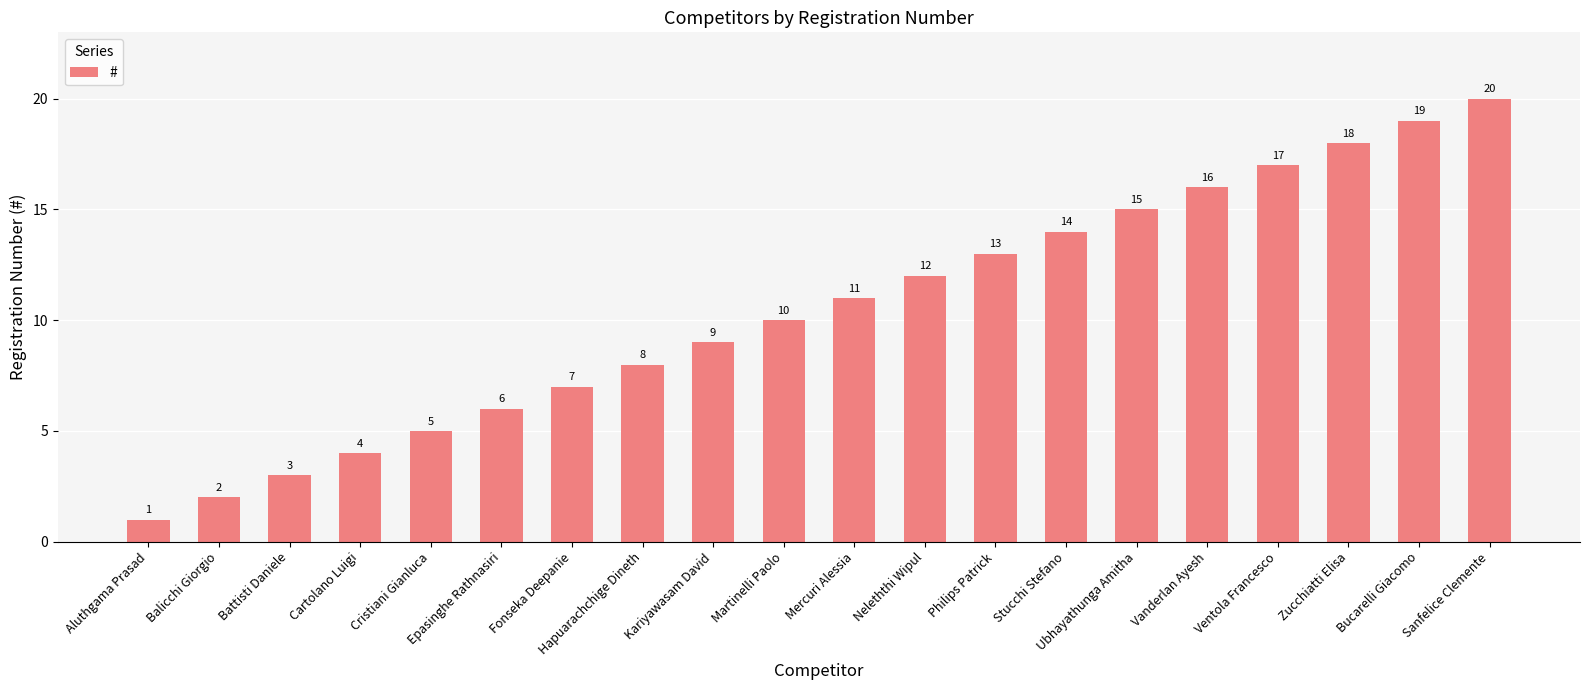

What is the label of the 12th bar from the right?

Kariyawasam David